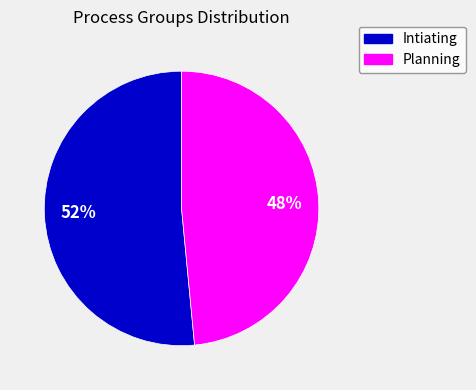

What is the largest slice in the pie chart?

Intiating